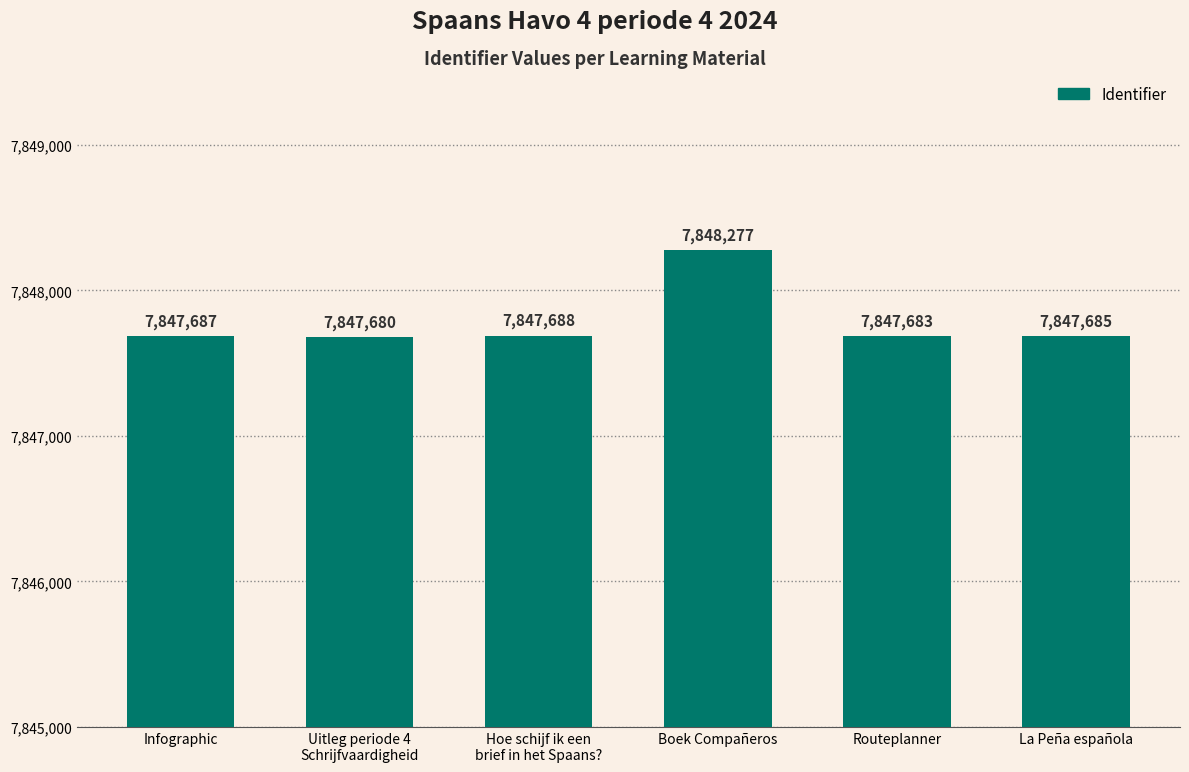

Are the bars grouped side by side (vs. stacked)?

No